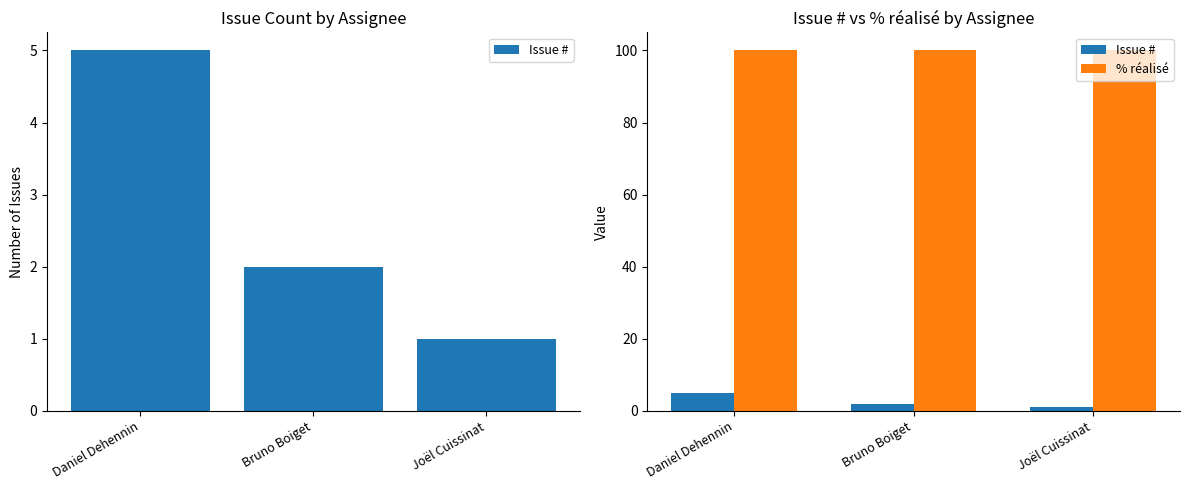

Reading right to left, extract all data points from this chart.

Issue #: Joël Cuissinat=1	Bruno Boiget=2	Daniel Dehennin=5
% réalisé: Joël Cuissinat=100	Bruno Boiget=100	Daniel Dehennin=100